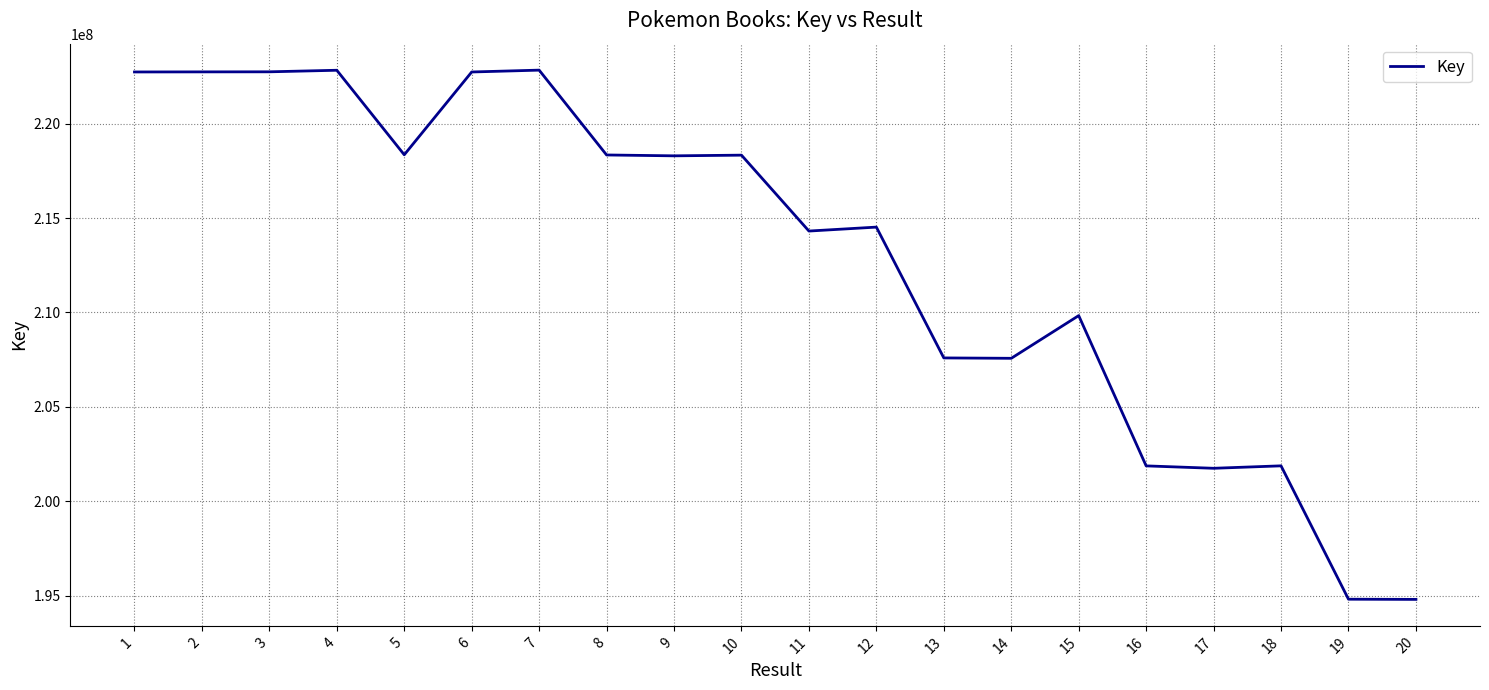

Where does the data first go above 218290145?

1